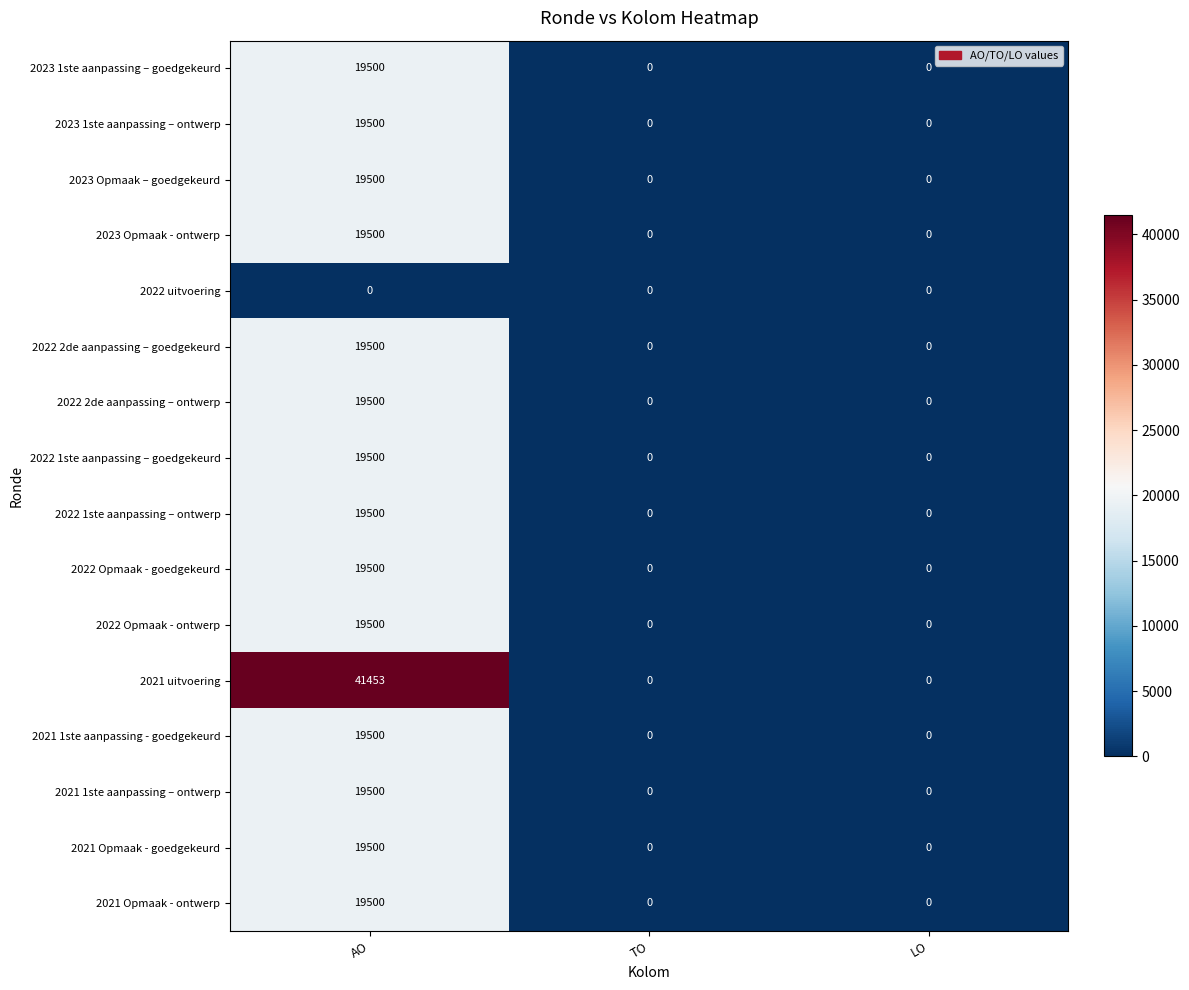

What is the greatest value displayed?

41453